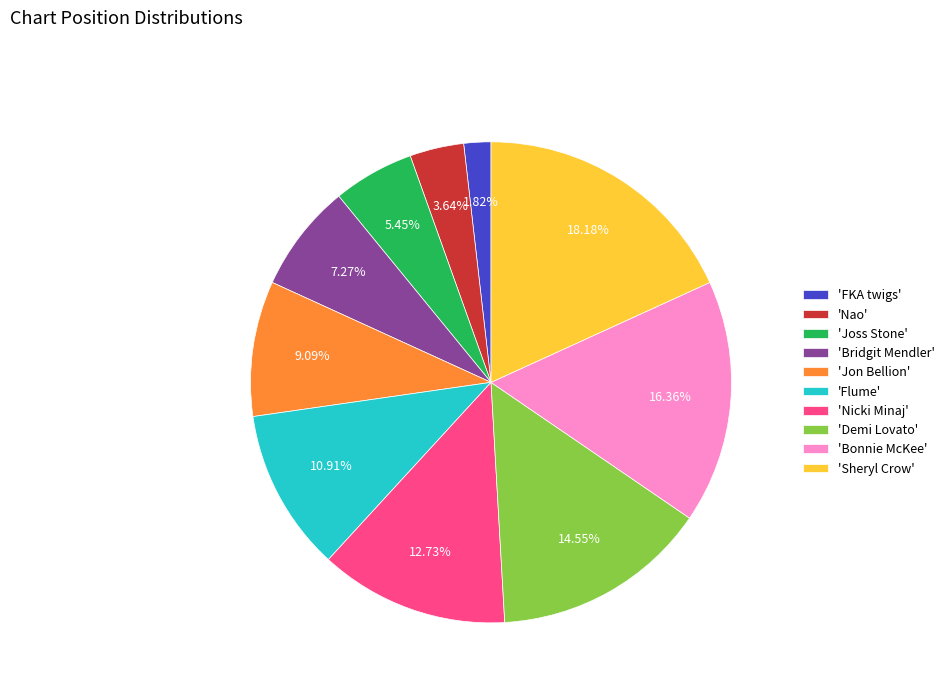

What is the largest slice in the pie chart?

'Sheryl Crow'